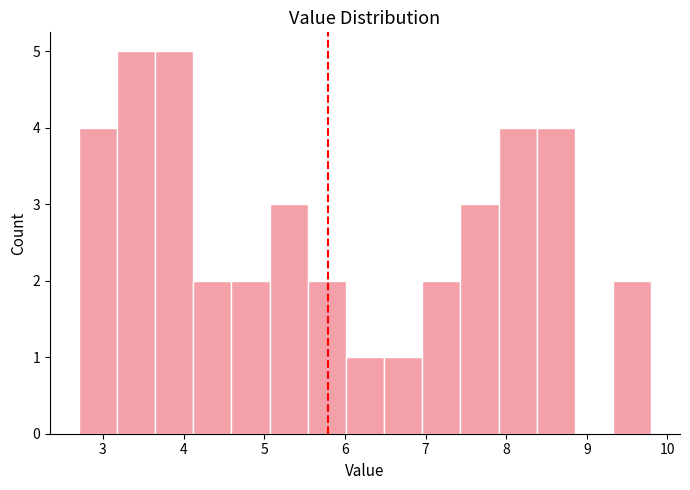

Reading left to right, transcribe this chart: for each bar, give the range it covers on the x-axis and its height. Neither the bar edges nor the heights are printed on the chart, so give them approximately, as read against the axes.

2.7 to 3.2: 4
3.2 to 3.6: 5
3.6 to 4.1: 5
4.1 to 4.6: 2
4.6 to 5.1: 2
5.1 to 5.5: 3
5.5 to 6.0: 2
6.0 to 6.5: 1
6.5 to 7.0: 1
7.0 to 7.4: 2
7.4 to 7.9: 3
7.9 to 8.4: 4
8.4 to 8.9: 4
8.9 to 9.3: 0
9.3 to 9.8: 2